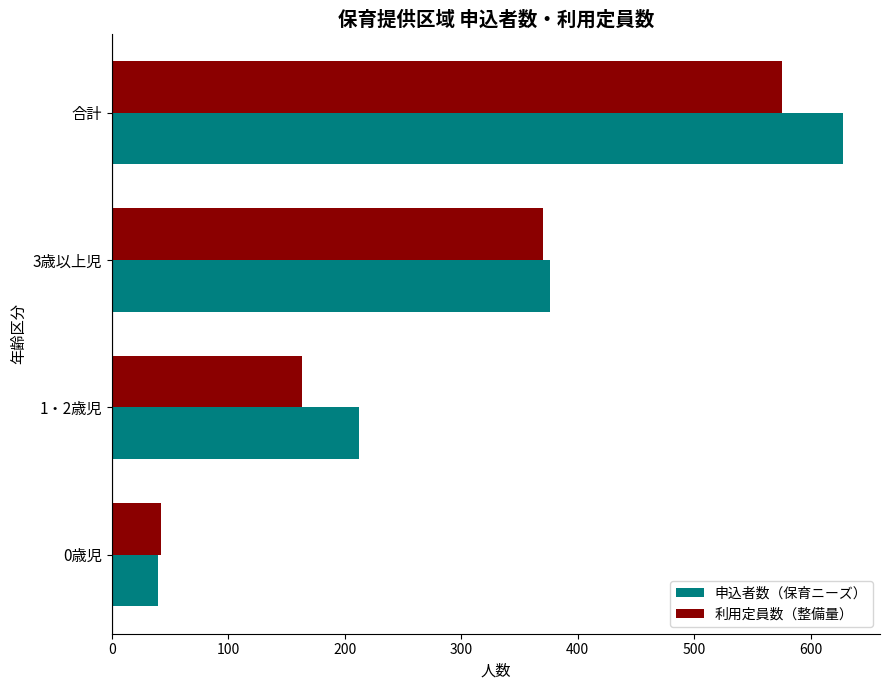

At how many categories does at least one series exceed 467?

1